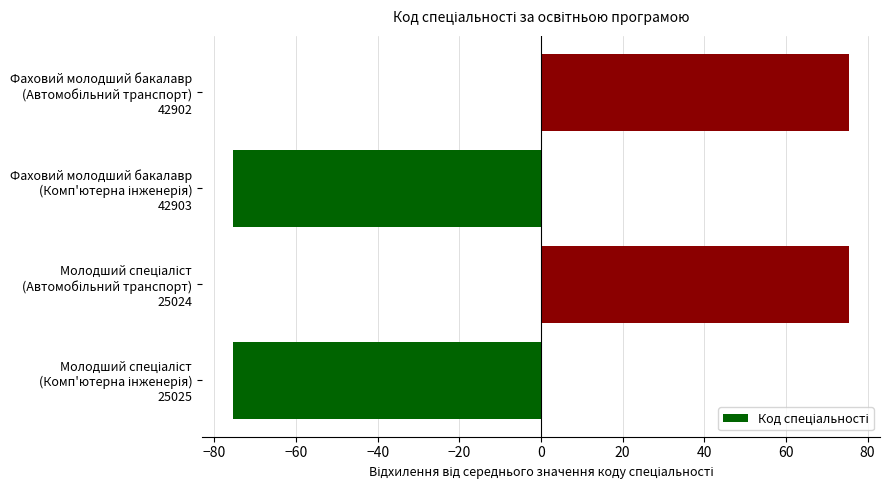

What is the difference between the maximum and minimum values?

151.0